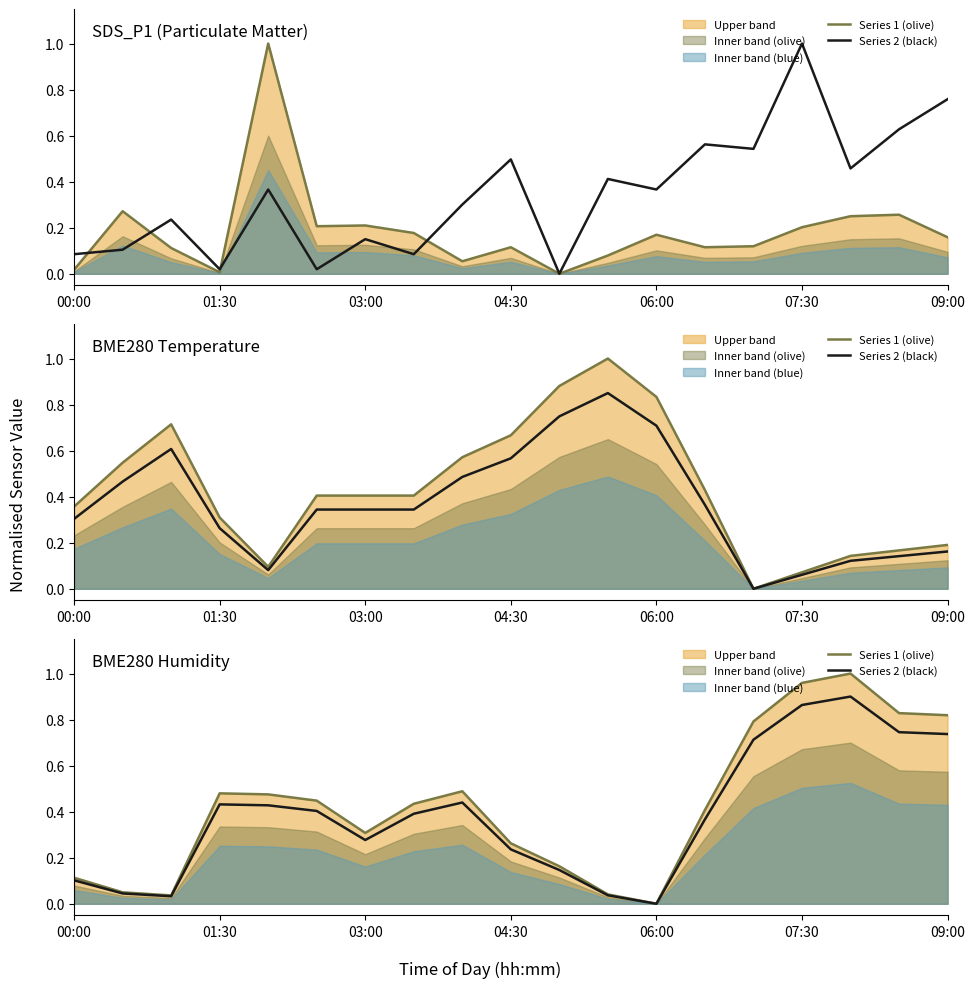

Which series has the largest range (max minus min)?

Series 1 (olive)